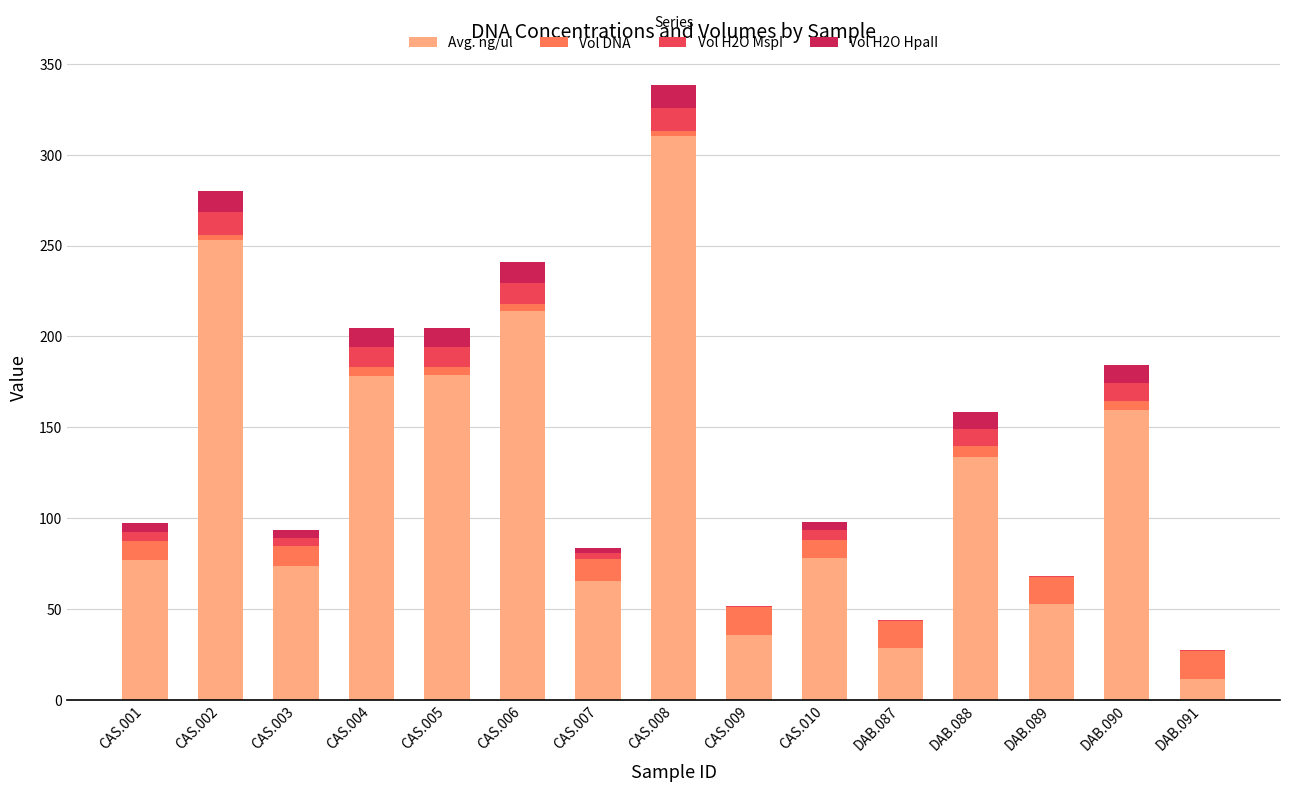

At which category is the sum across all series the highest?

CAS.008